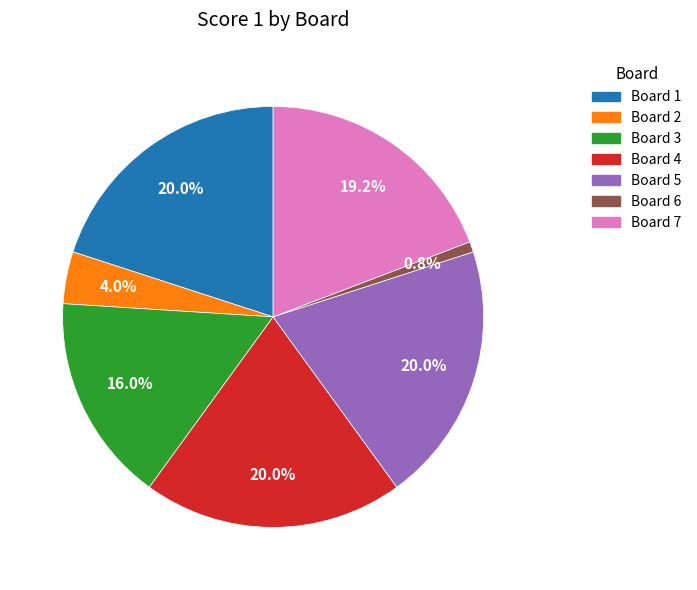

Count the number of slices in the pie.

7